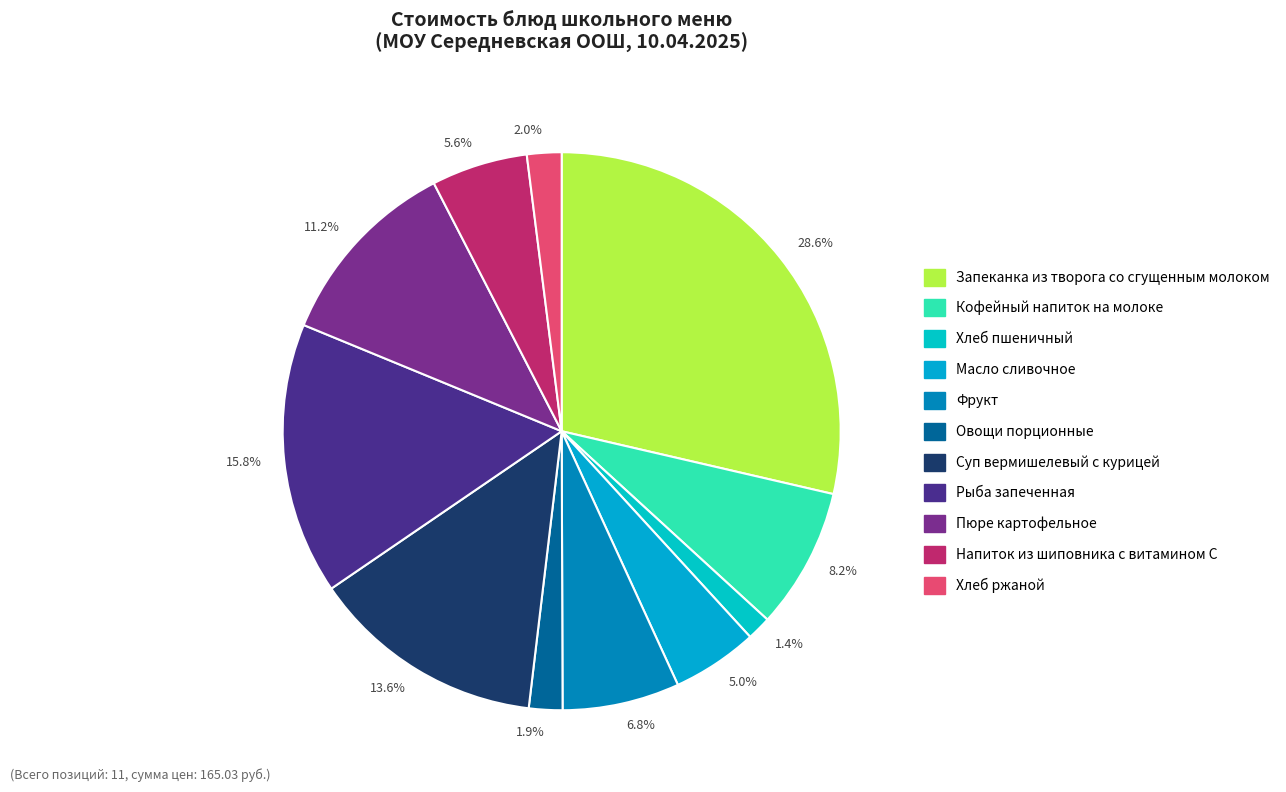

Is there any slice that represents more than half of the pie?

No